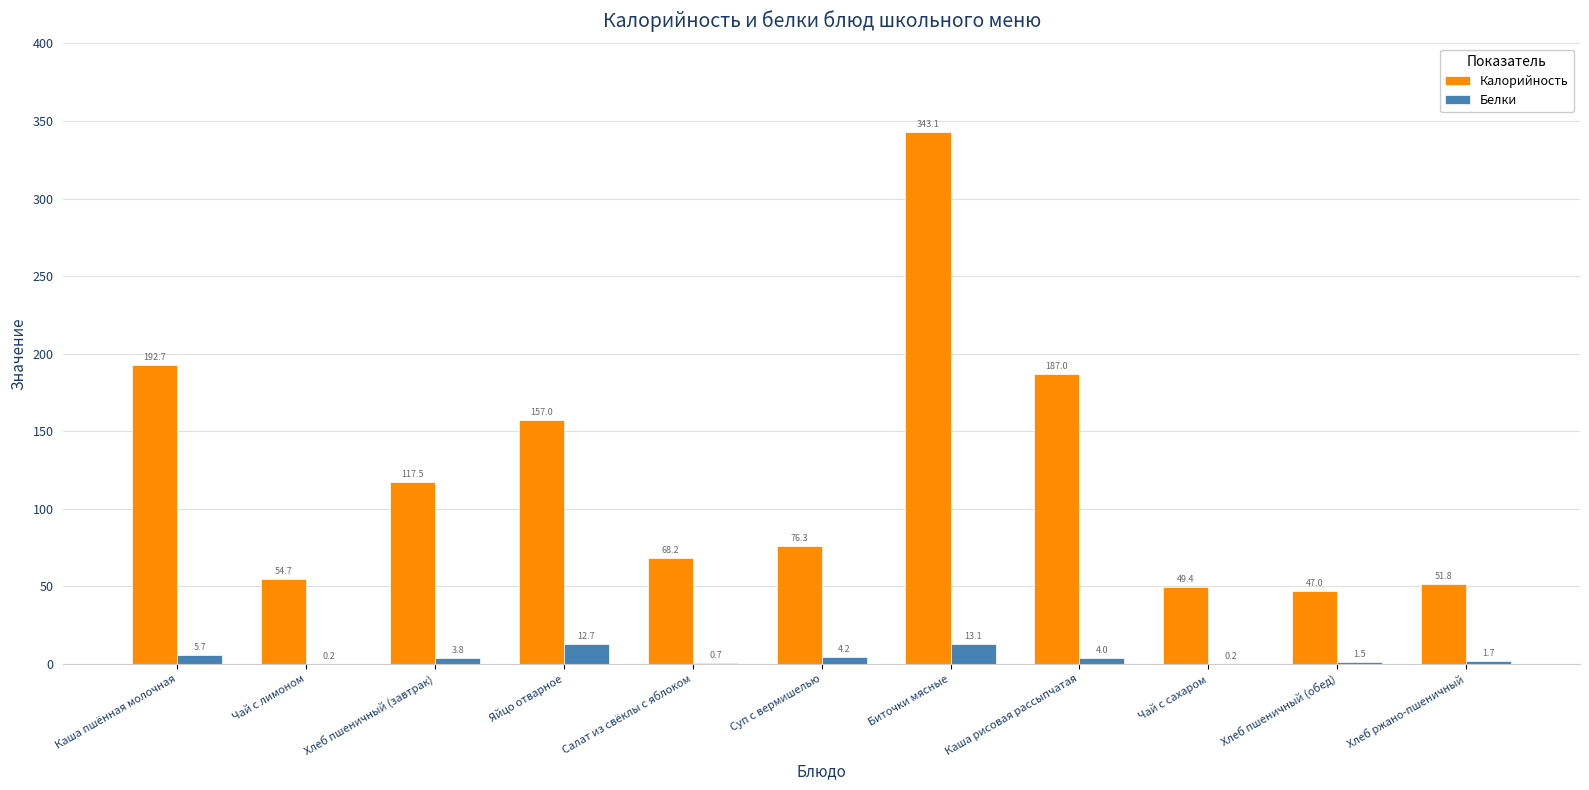

What is the maximum value for Белки?

13.1